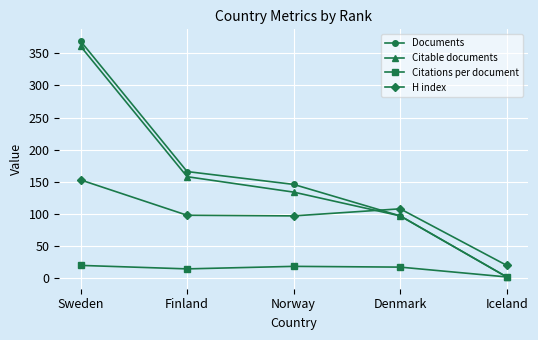

What is the difference between the Citable documents values at Denmark and Iceland?

95.0